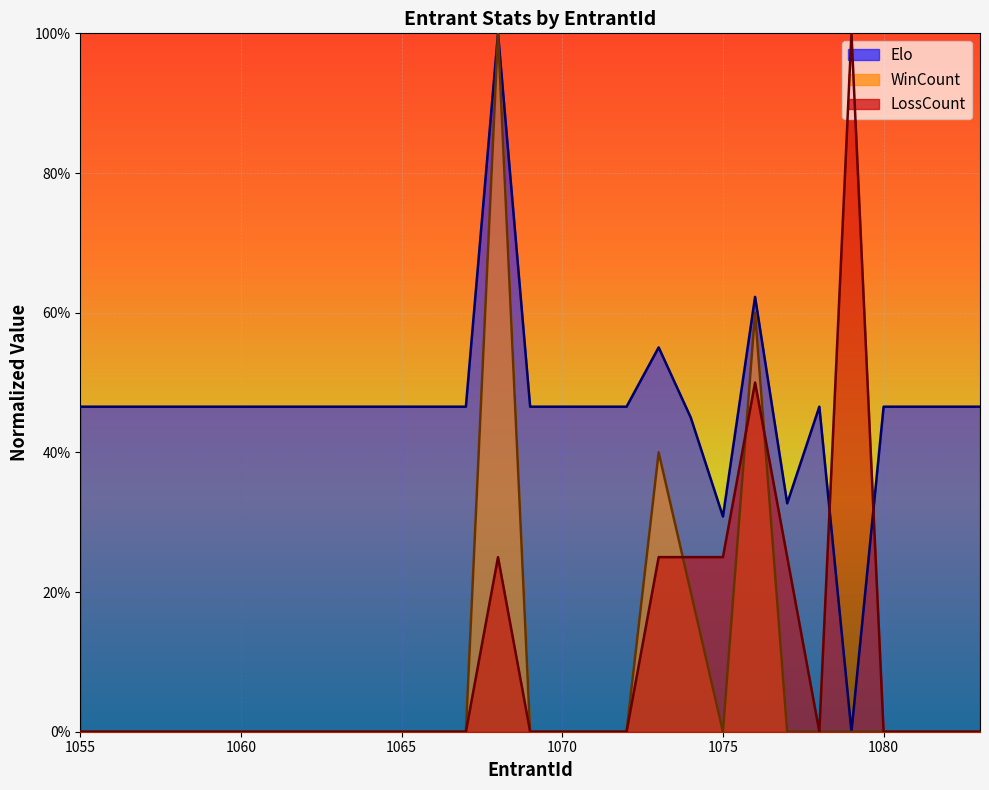

What is the difference between the highest and lowest values at 1063?

0.5